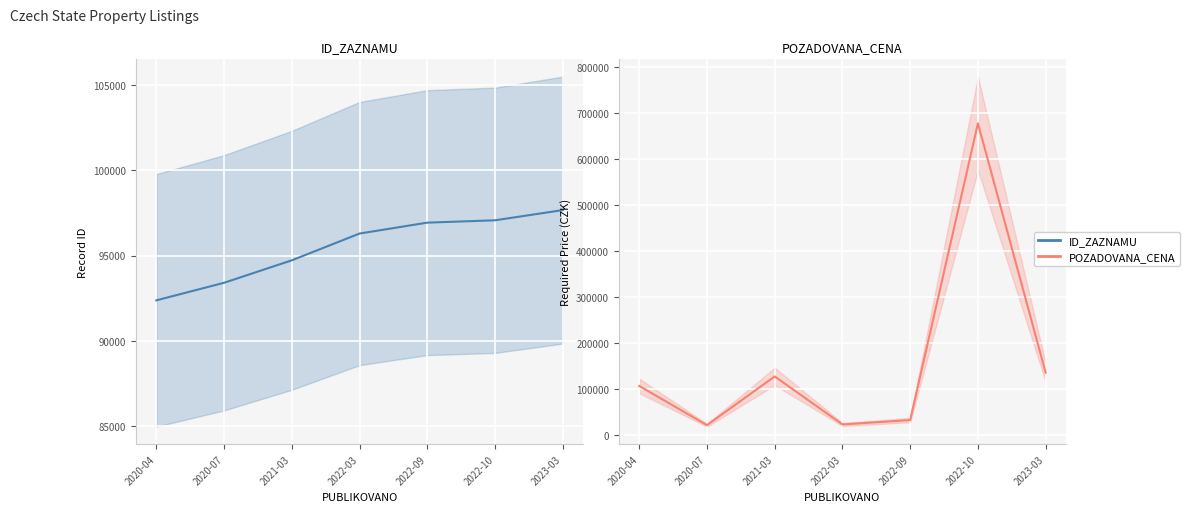

Is it true that ID_ZAZNAMU equals 57138 at 2022-03?

False